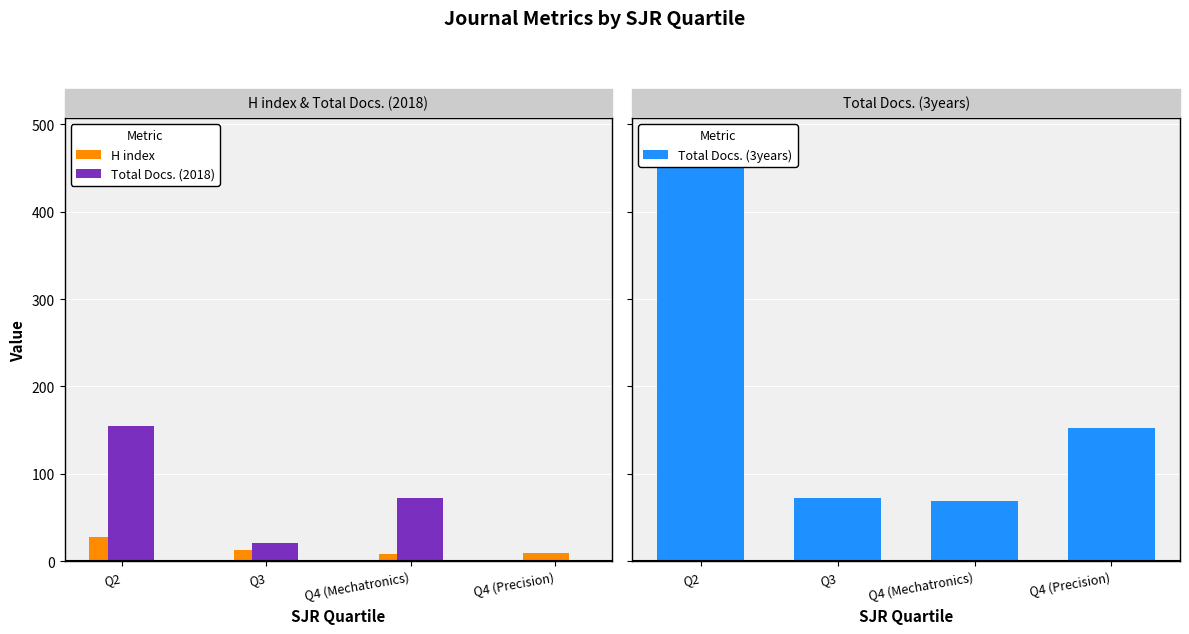

Between Q3 and Q4 (Precision), which is larger?

Q3